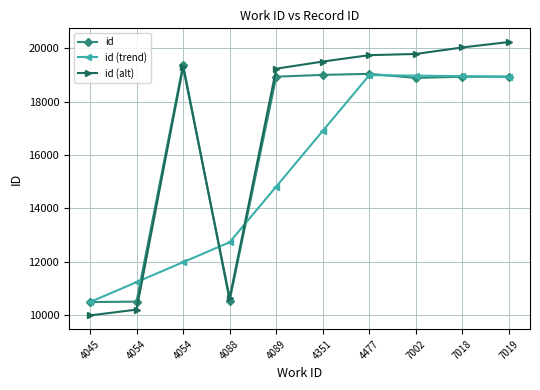

What are all the series names shown in the legend?

id, id (trend), id (alt)